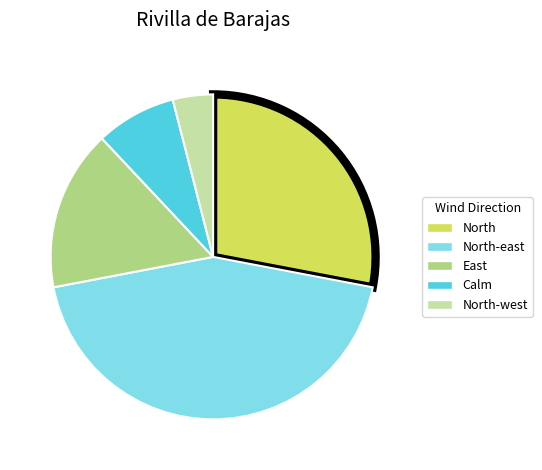

Does any single category account for the majority?

No